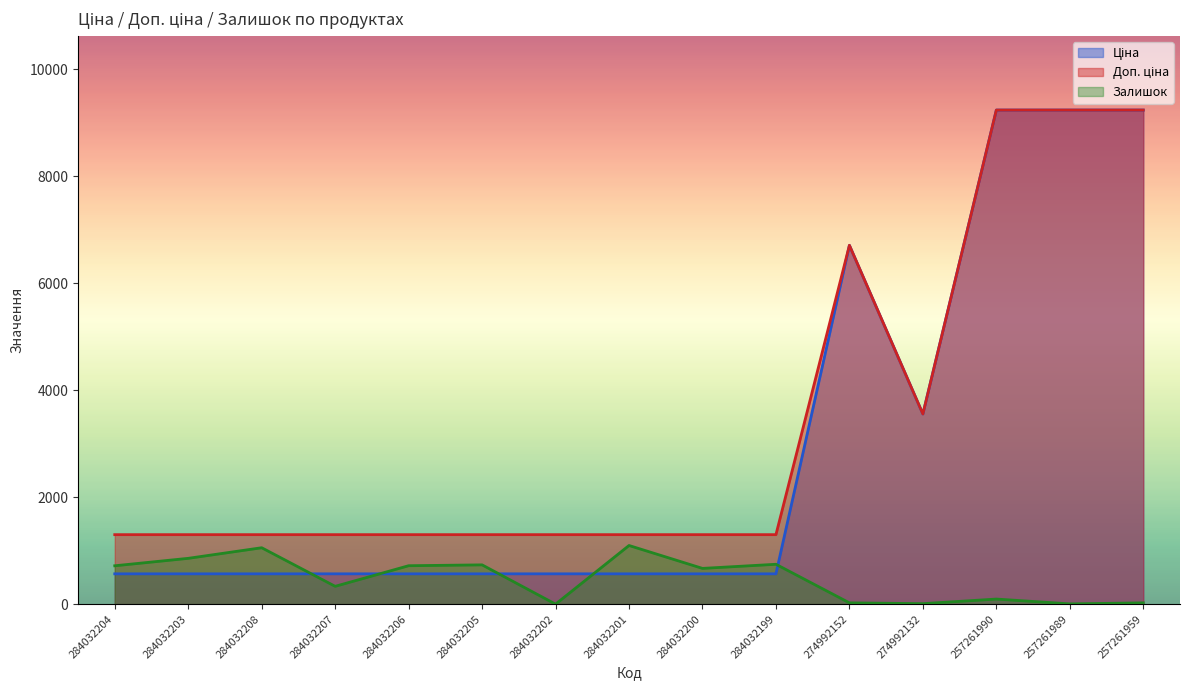

What is the difference between the Ціна values at 257261989 and 274992132?

5679.4